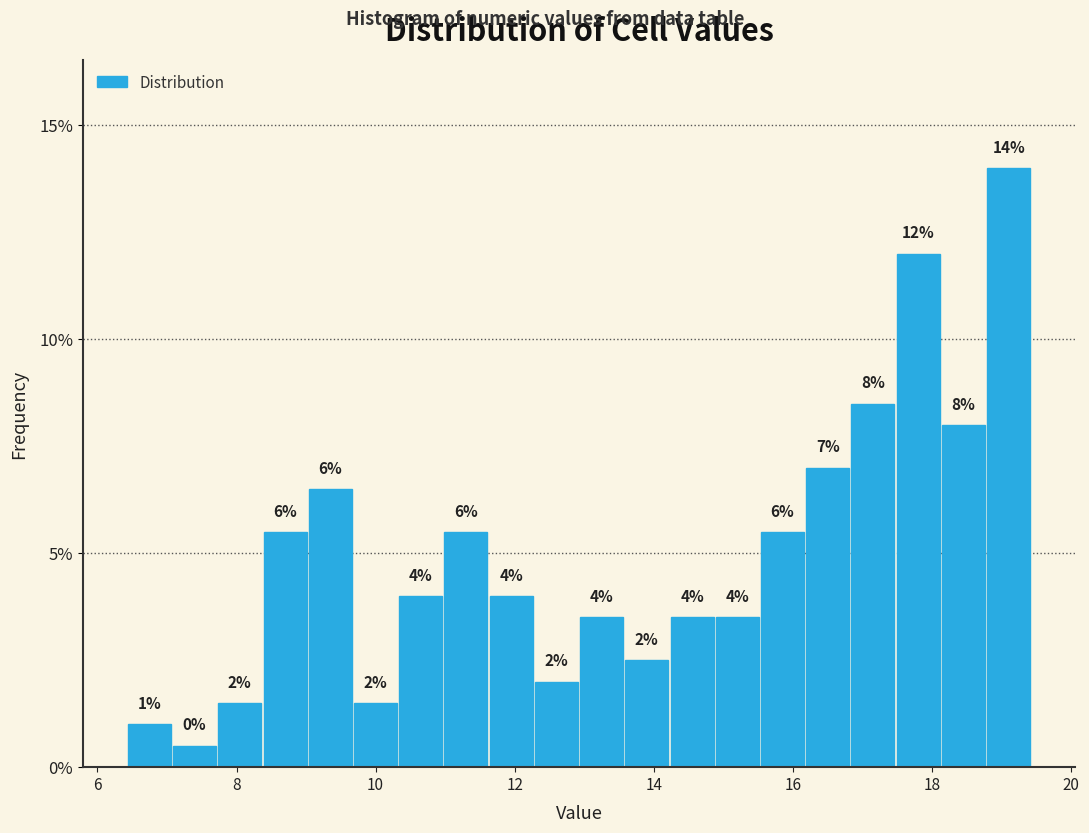

Around what value on the x-axis is the tallest bar? Give the approximate position of its centre, as read against the axis.

19.2